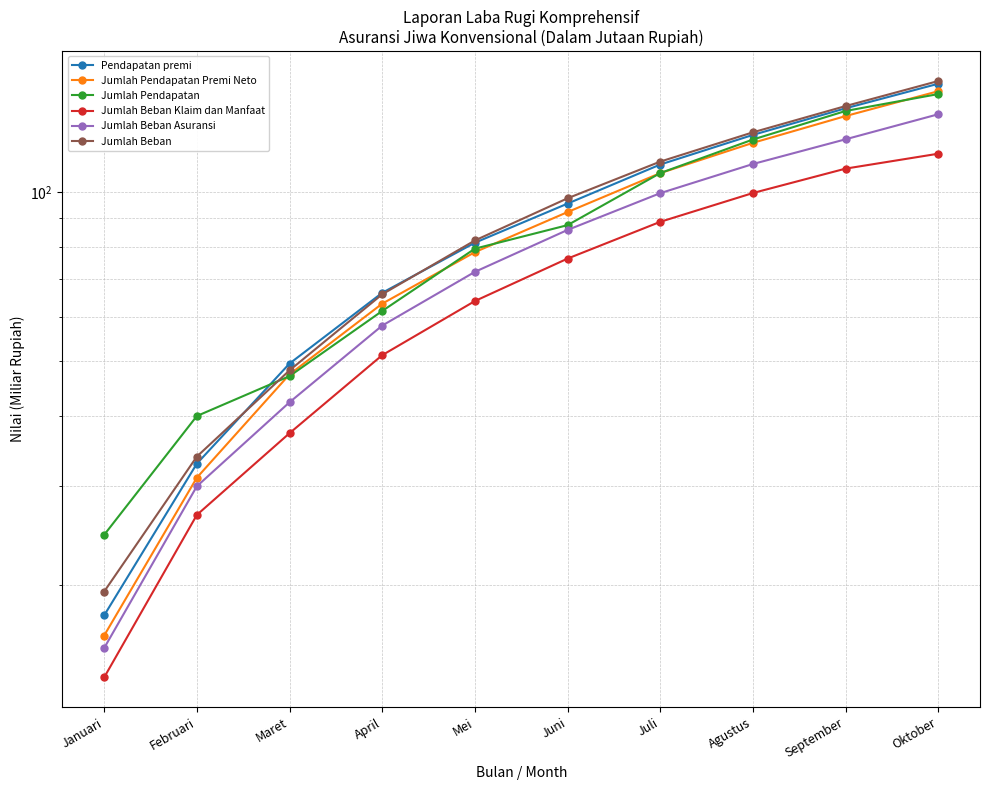

What is the difference between the maximum and minimum values in the Pendapatan premi series?

138.5